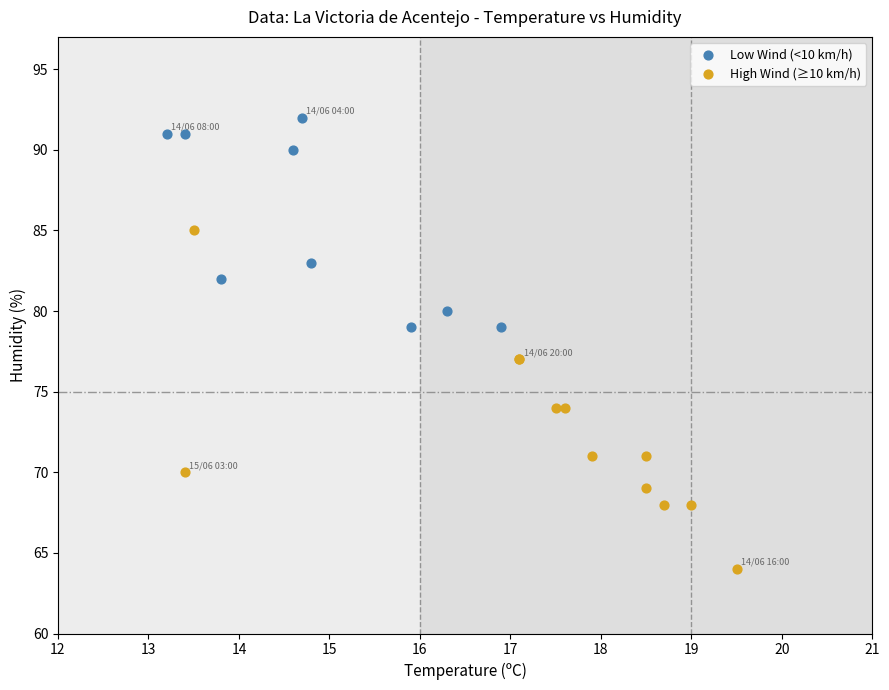

Which series reaches the minimum Y coordinate?

High Wind (≥10 km/h)